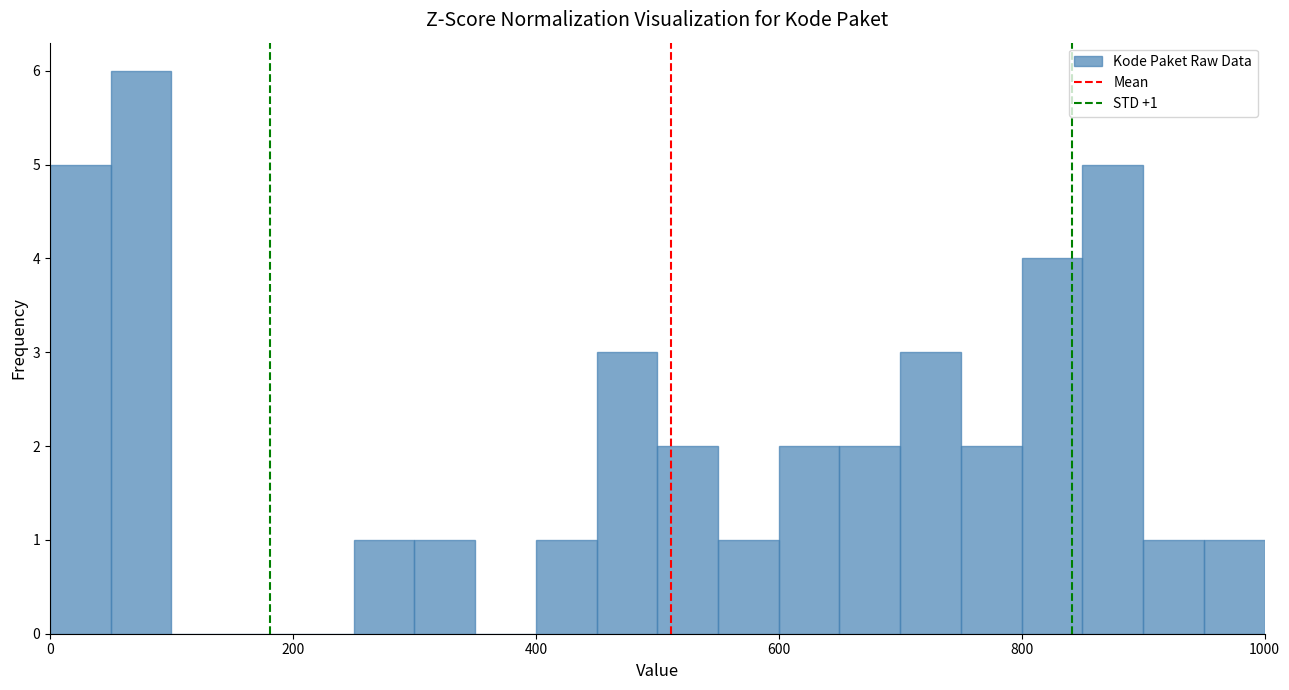

Read against the x-axis, roughly where is the centre of the tallest bar?

80